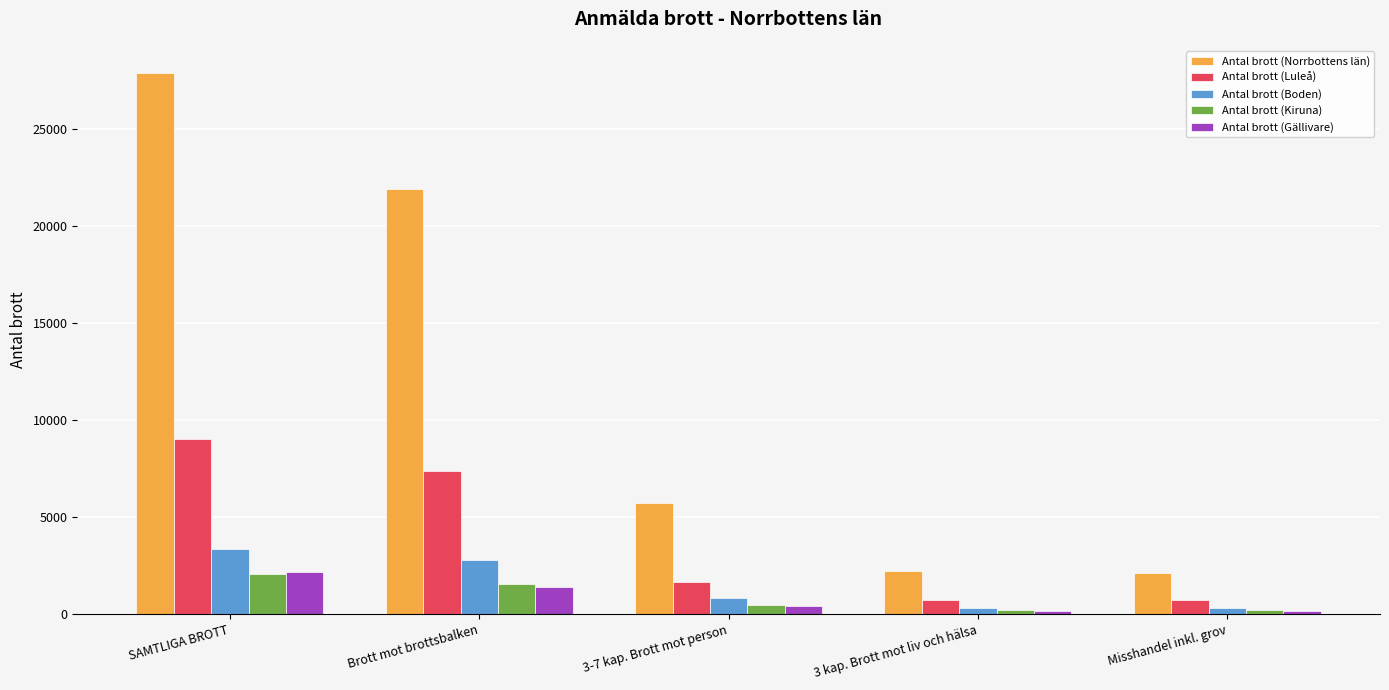

How many data points does each series have?

5